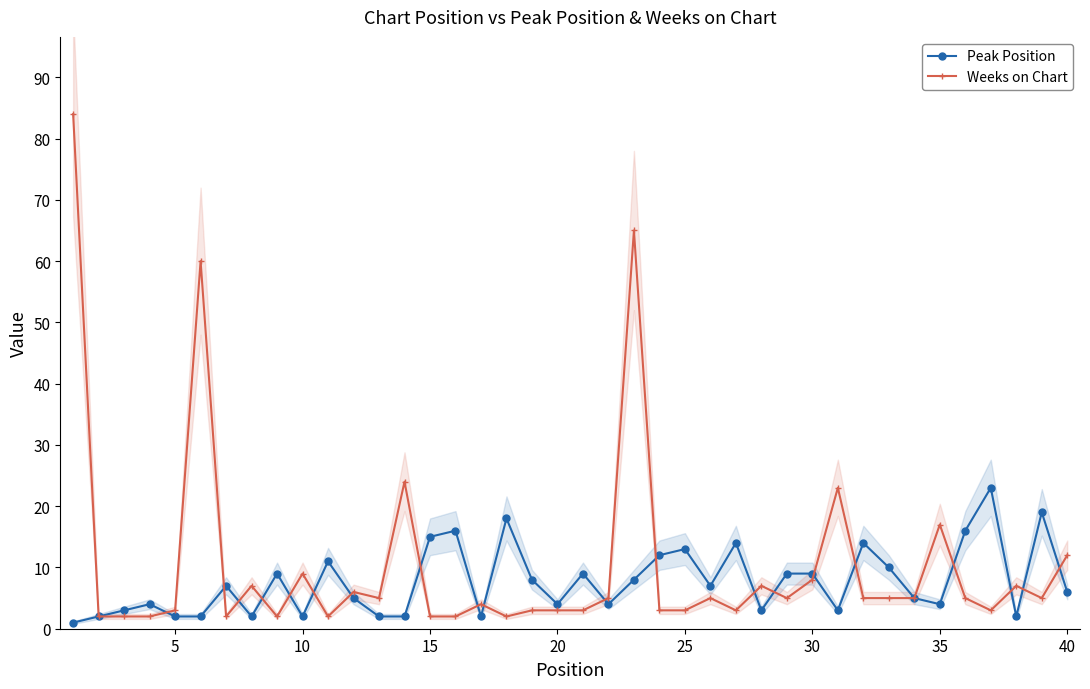

Which series has the largest range (max minus min)?

Weeks on Chart